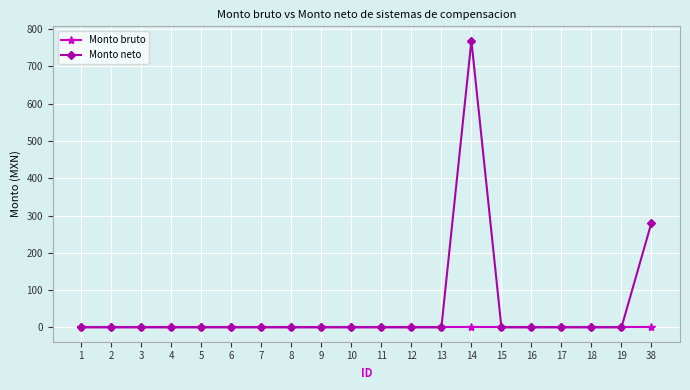

True or false: Monto neto has more than 0 points higher than both neighbors.

True